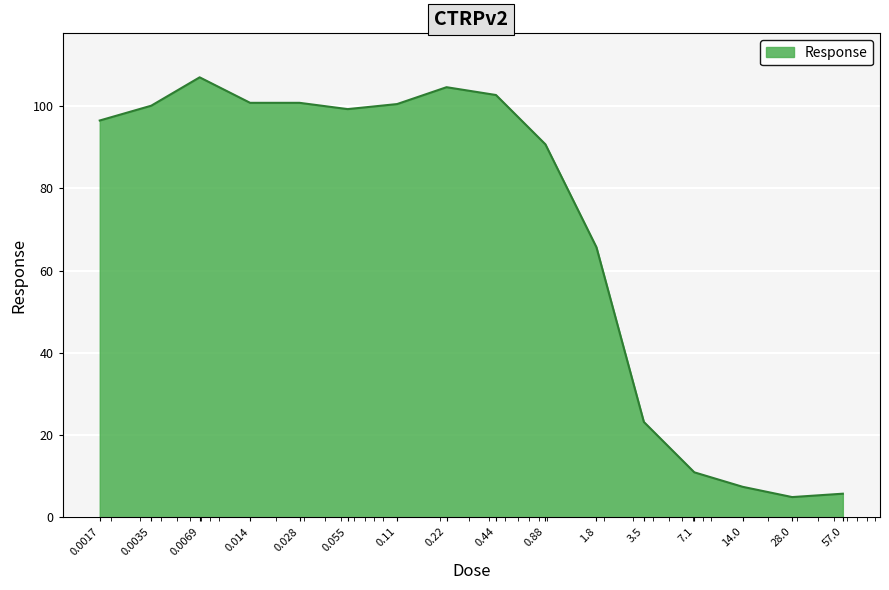

What is the difference between the maximum and minimum values?

102.1